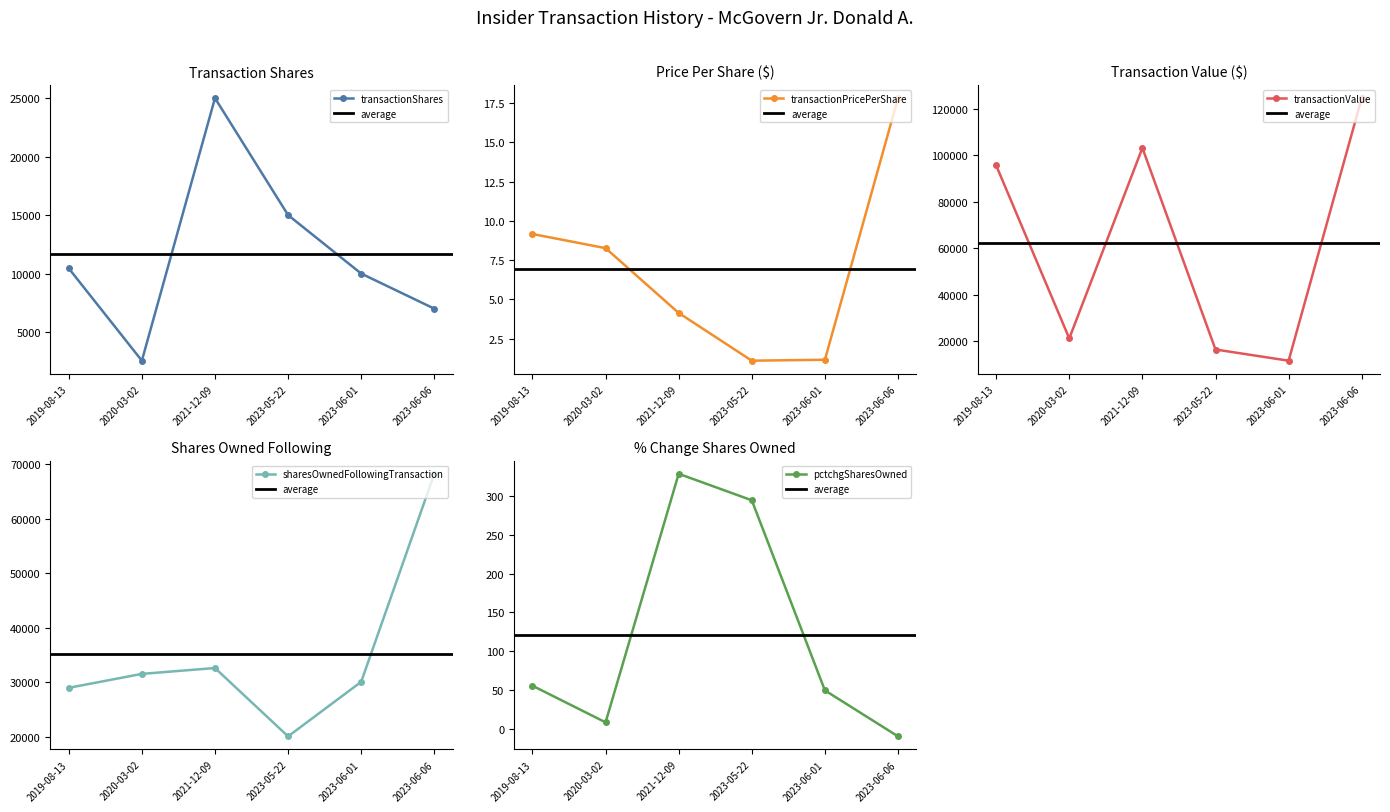

Reading left to right, list all the values displayed in this chart.

transactionShares: 2023-06-06=7000.0	2023-06-01=10000.0	2023-05-22=15000.0	2021-12-09=25000.0	2020-03-02=2552.0	2019-08-13=10448.0
transactionPricePerShare: 2023-06-06=17.8	2023-06-01=1.1	2023-05-22=1.1	2021-12-09=4.1	2020-03-02=8.3	2019-08-13=9.2
transactionValue: 2023-06-06=124740.0	2023-06-01=11470.0	2023-05-22=16300.0	2021-12-09=103250.0	2020-03-02=21080.0	2019-08-13=95704.0
sharesOwnedFollowingTransaction: 2023-06-06=68231.0	2023-06-01=30099.0	2023-05-22=20099.0	2021-12-09=32628.0	2020-03-02=31552.0	2019-08-13=29000.0
pctchgSharesOwned: 2023-06-06=-9.0	2023-06-01=50.0	2023-05-22=294.0	2021-12-09=328.0	2020-03-02=9.0	2019-08-13=56.0